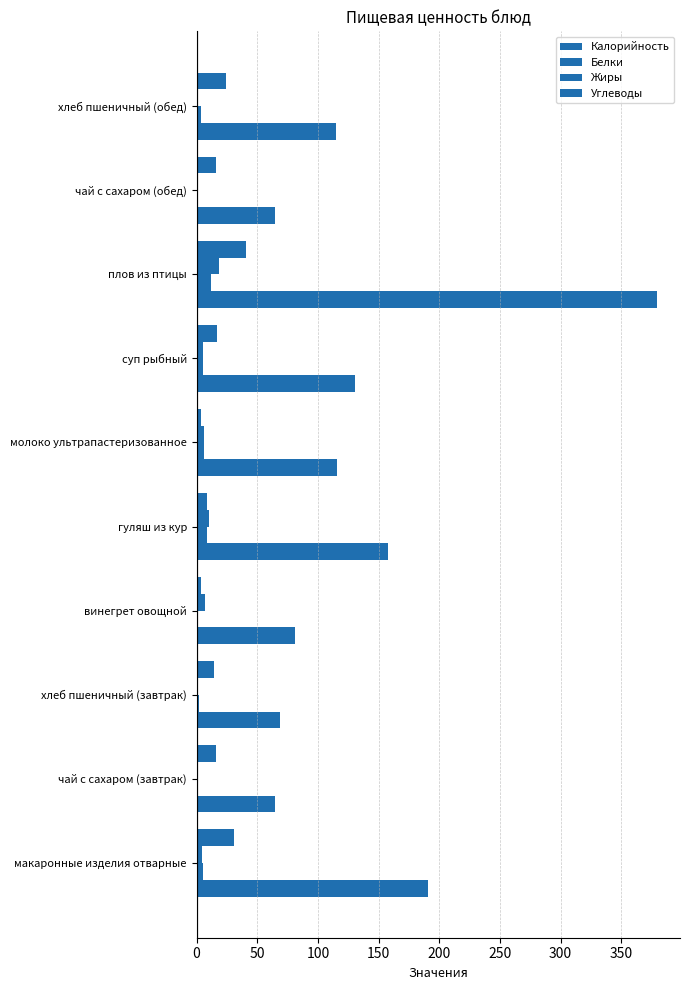

Count the number of categories in the chart.

10